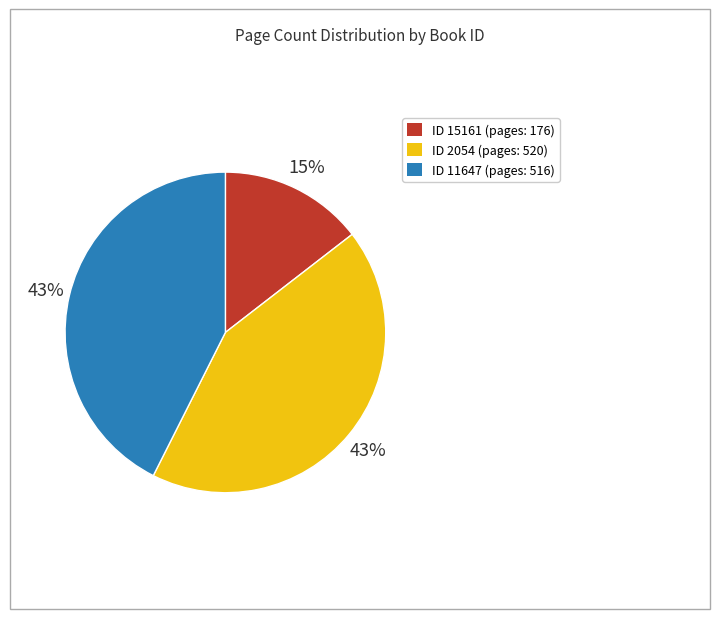

Is there a majority slice in this chart?

No